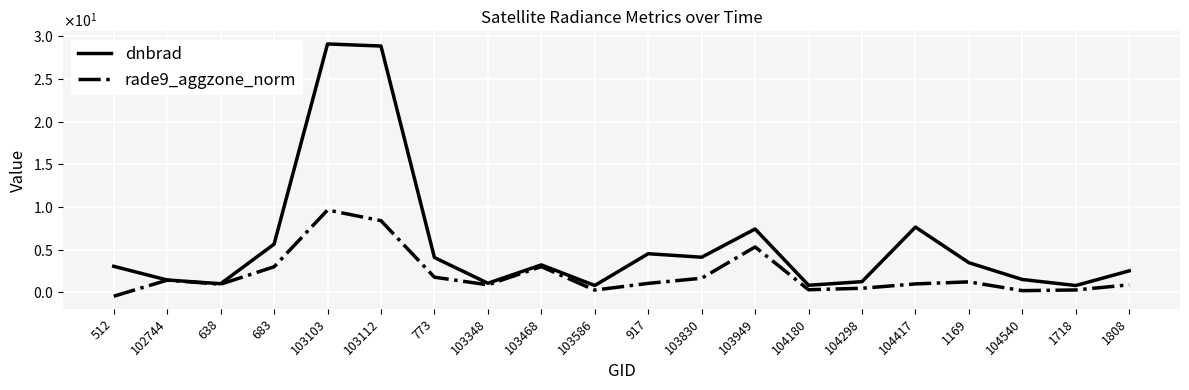

True or false: dnbrad and rade9_aggzone_norm cross at least once.

False